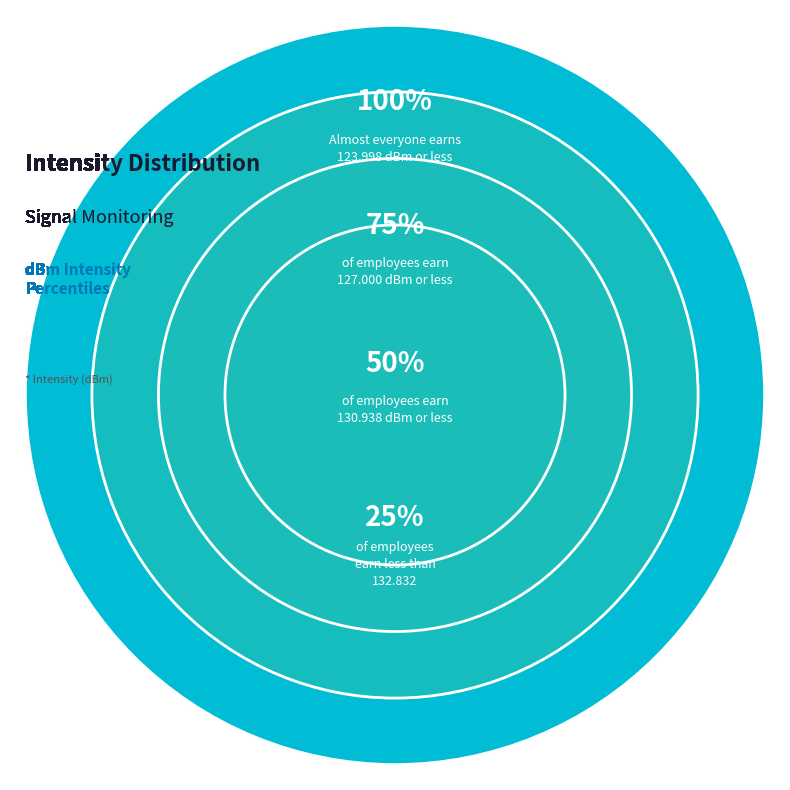

Does 8 account for over 50% of the chart?

No